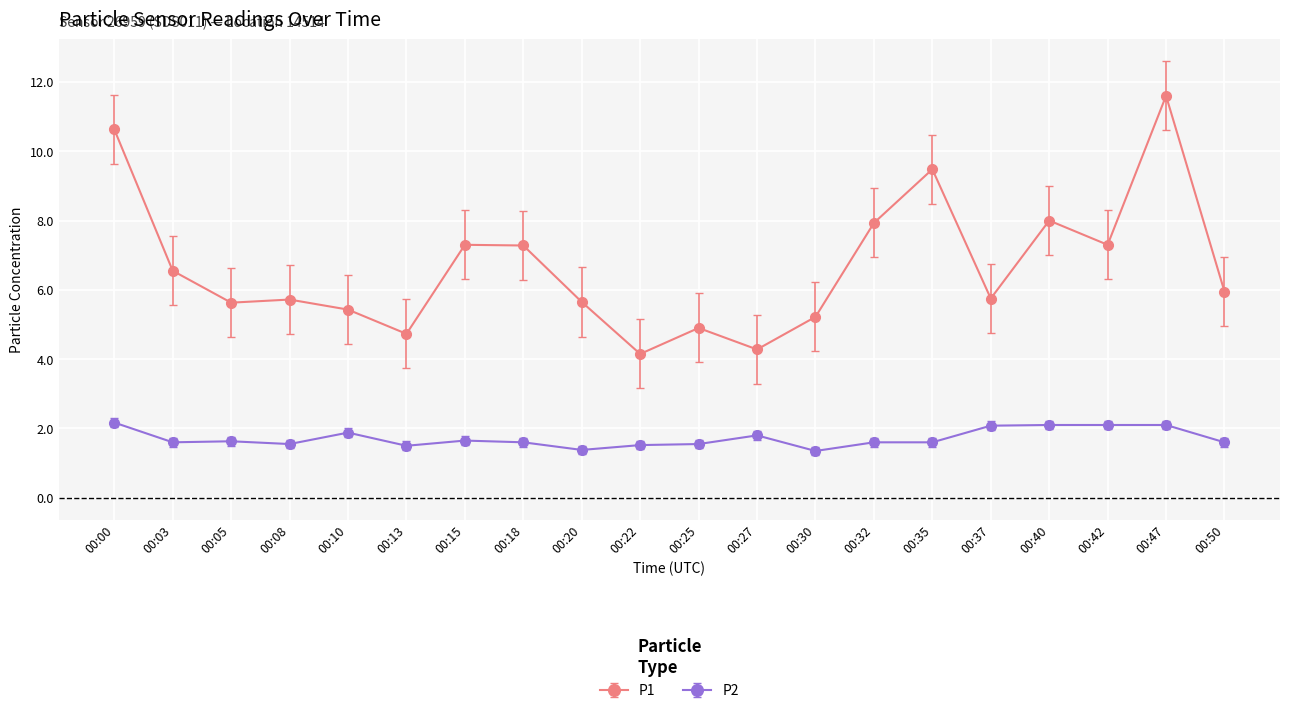

What is the difference between the second highest and second lowest values in the P2 series?

0.7